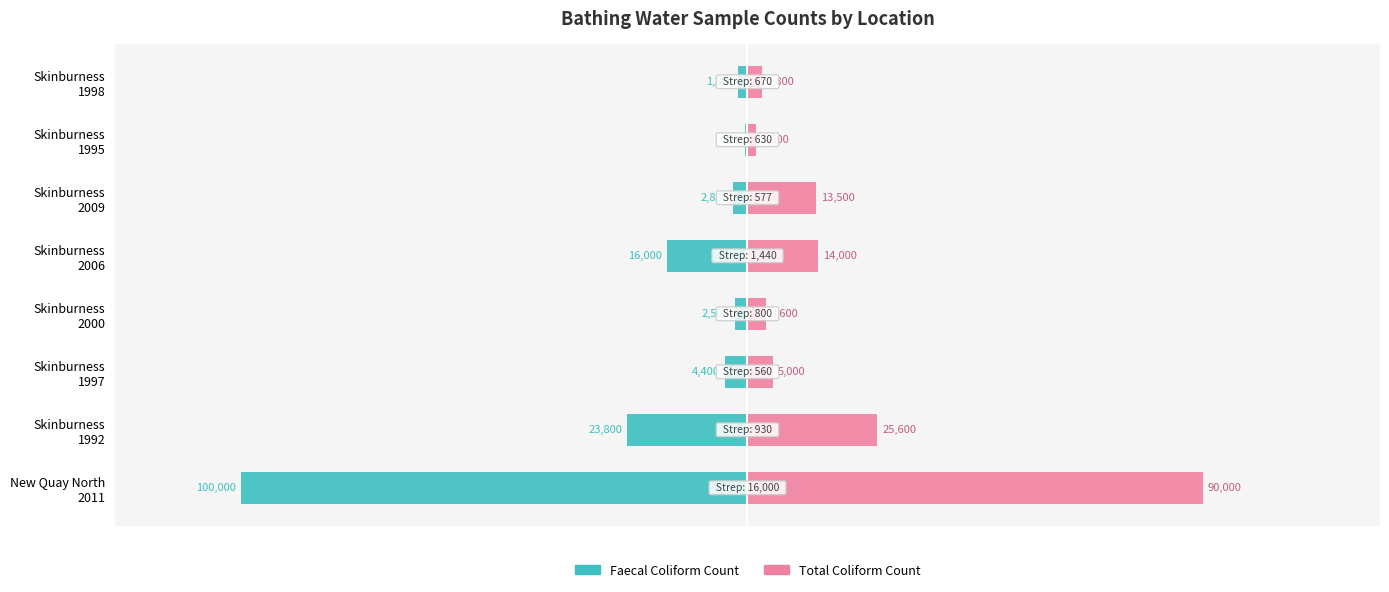

The value of total coliform count at New Quay North 2011 is 125769. True or false?

False